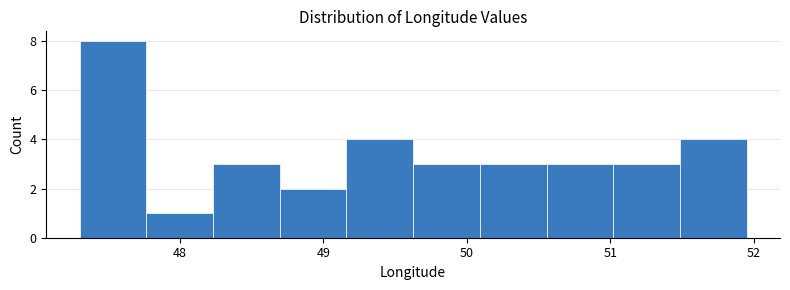

How tall is the bar that spans 49.6 to 50.1 on the x-axis? Neither the bar edges nor the heights are printed on the chart, so give them approximately, as read against the axes.

3